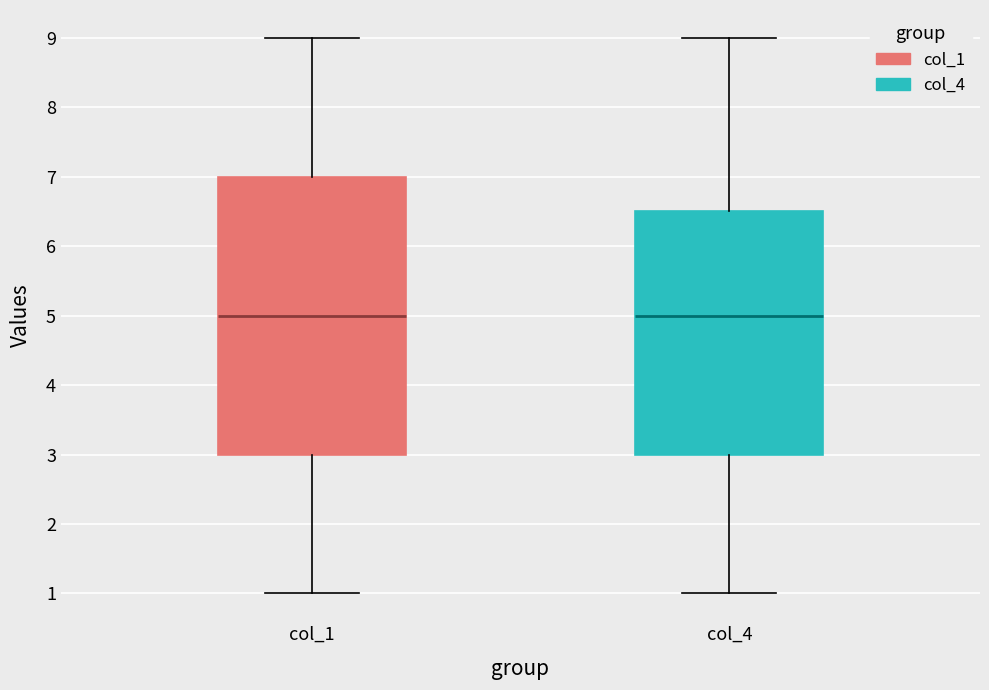

Reading left to right, read every box against the y-axis: the position of its median line, the range the box covers, and the ends of its whiskers. The values are not printed on the chart, so give them approximately, as read against the axis.

col_1: median 5.0, box 3.0 to 7.0, whiskers 1.0 to 9.0
col_4: median 5.0, box 3.0 to 6.5, whiskers 1.0 to 9.0